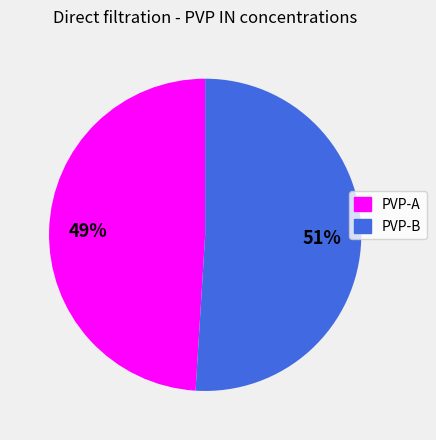

How many slices are in this pie chart?

2